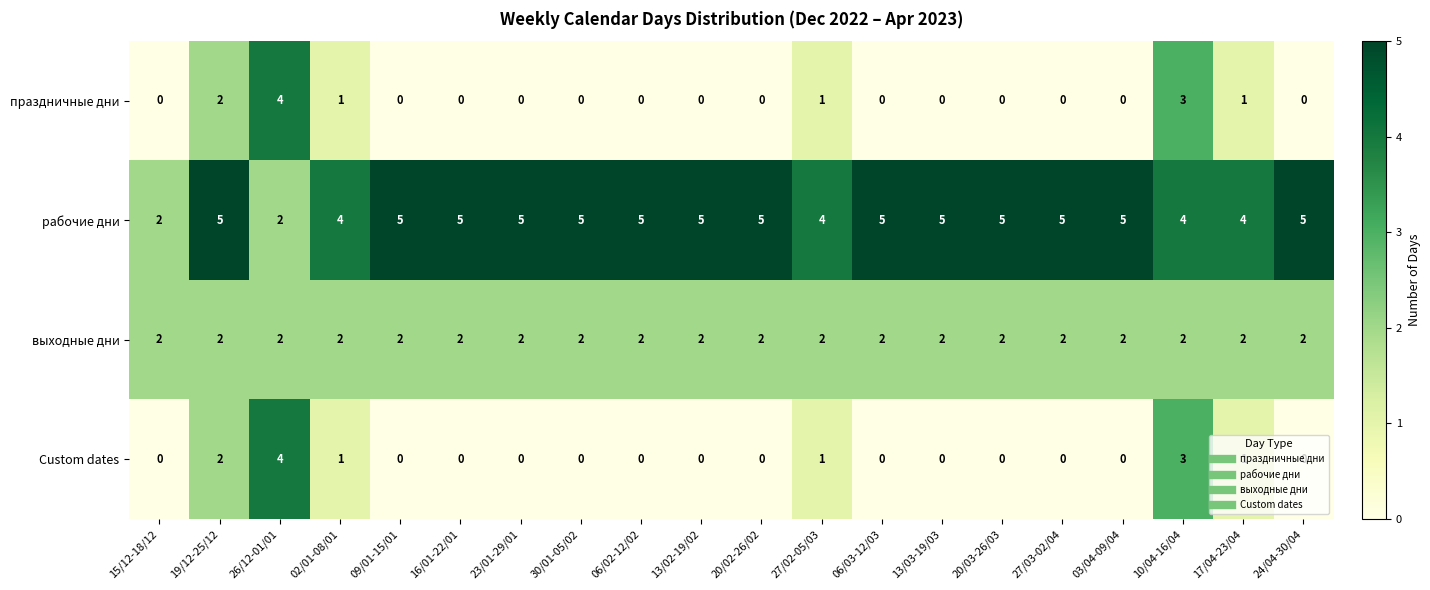

What is the maximum value shown in the chart?

5